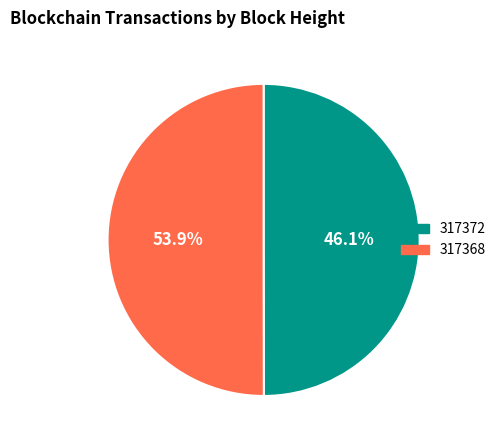

Which slice represents more than half of the pie?

317368